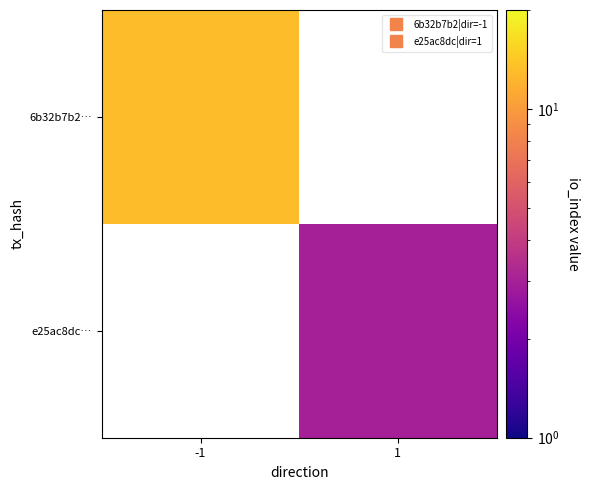

Rank the series by their maximum value, from highest to lowest.

6b32b7b2…, e25ac8dc…